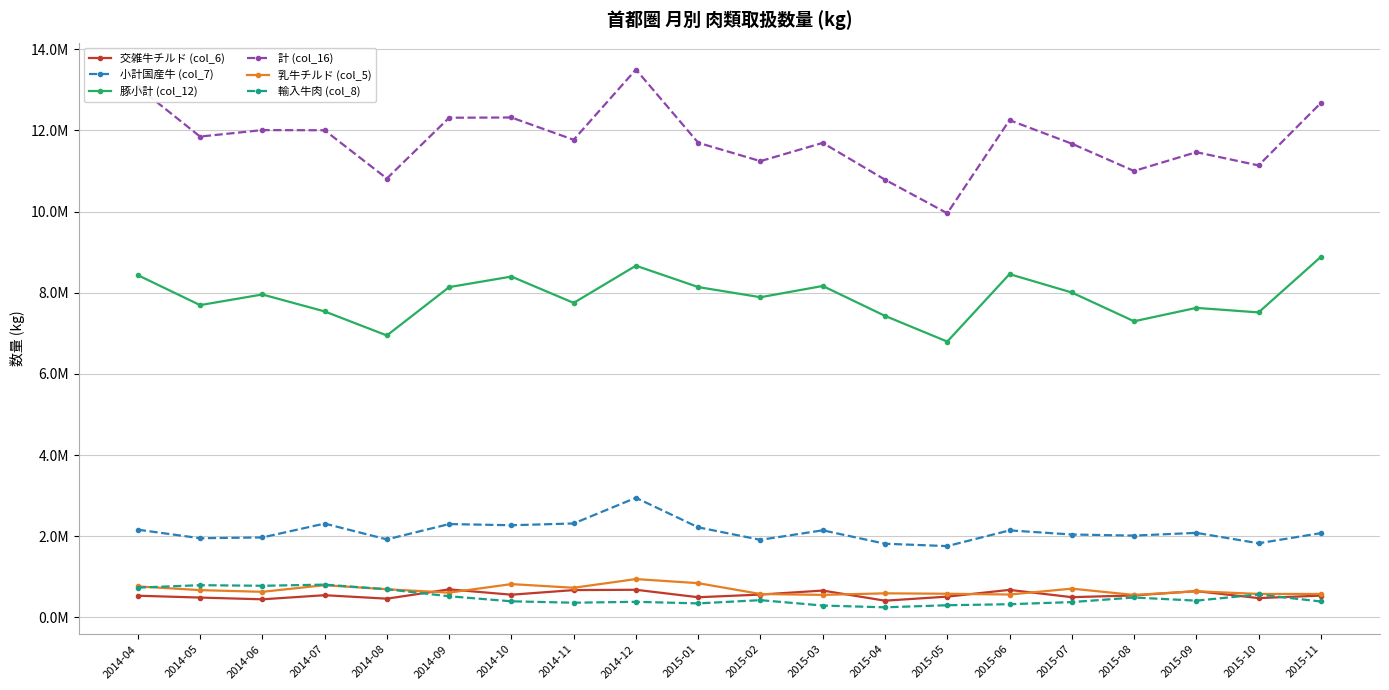

Is the value of 交雑牛チルド (col_6) at 2015-08 greater than the value of 豚小計 (col_12) at 2014-04?

No